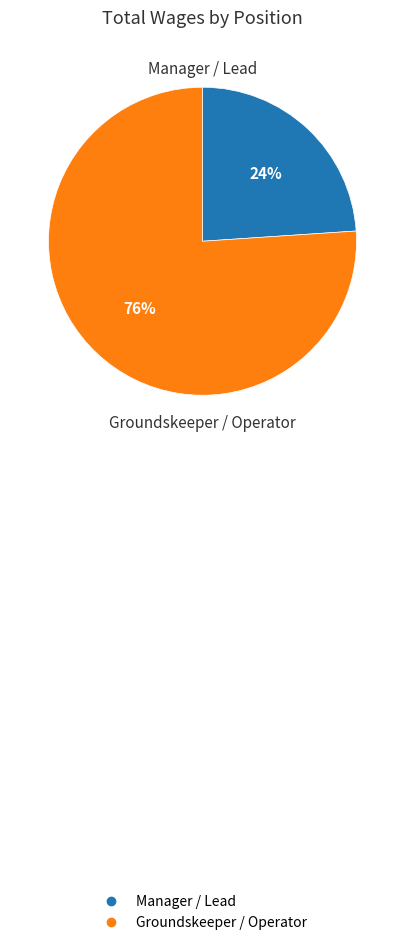

To the nearest percent, what is the difference between the largest and smallest slice percentages?

52%